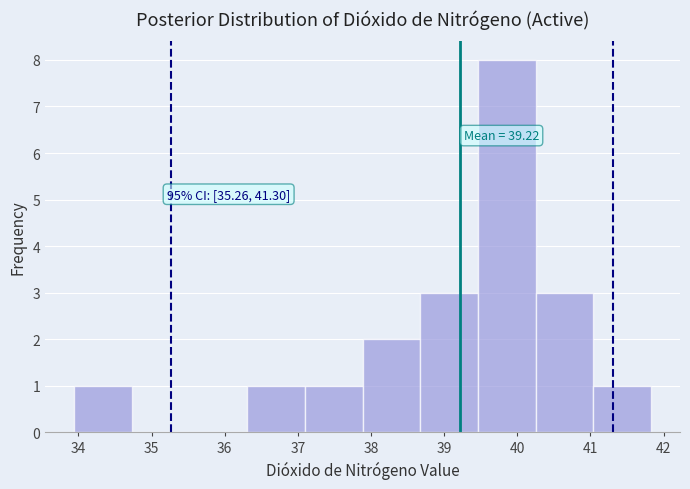

Over which range of the x-axis is the bar tallest?

39.5 to 40.3